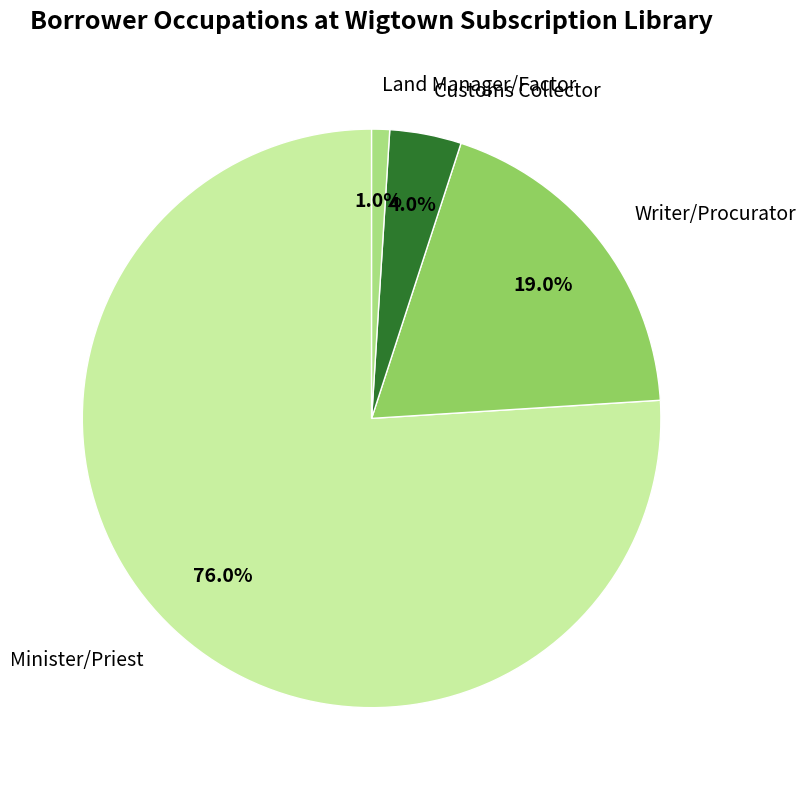

To the nearest percent, what percentage of the pie is Land Manager/Factor?

1%